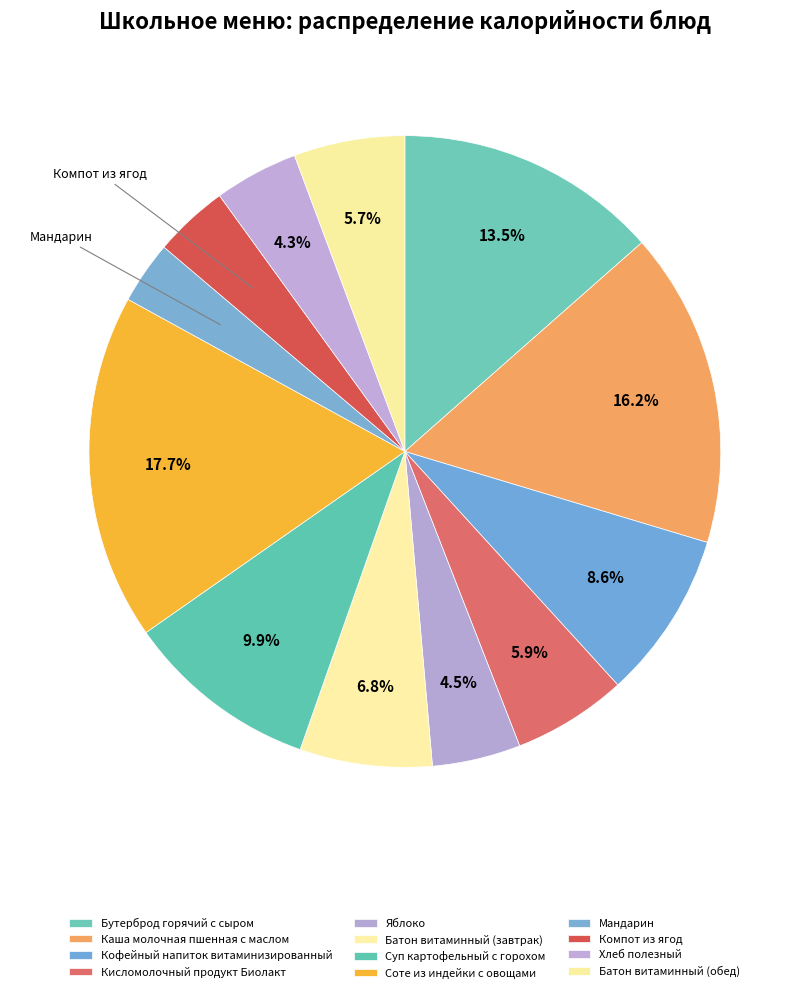

True or false: Мандарин accounts for 1% of the total.

False